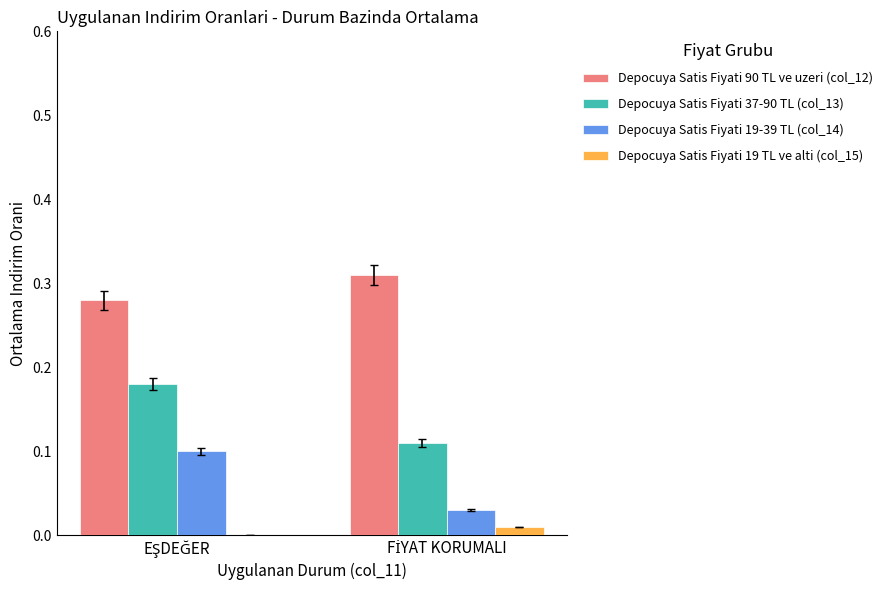

What is the sum of all Depocuya Satis Fiyati 90 TL ve uzeri (col_12) values?

0.6